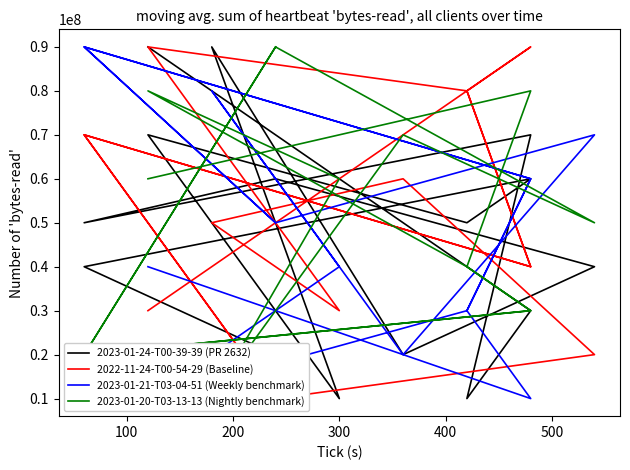

Reading right to left, transcribe all the data shown in this chart.

2023-01-24-T00-39-39 (PR 2632): 20000000	40000000	60000000	50000000	70000000	10000000	90000000	20000000	40000000	60000000	50000000	70000000	10000000	30000000	90000000
2022-11-24-T00-54-29 (Baseline): 10000000	70000000	40000000	80000000	90000000	30000000	50000000	60000000	20000000	10000000	70000000	40000000	80000000	90000000	30000000
2023-01-21-T03-04-51 (Weekly benchmark): 50000000	90000000	60000000	30000000	10000000	40000000	80000000	20000000	70000000	50000000	90000000	60000000	30000000	10000000	40000000
2023-01-20-T03-13-13 (Nightly benchmark): 90000000	20000000	30000000	40000000	80000000	60000000	10000000	70000000	50000000	90000000	20000000	30000000	40000000	80000000	60000000